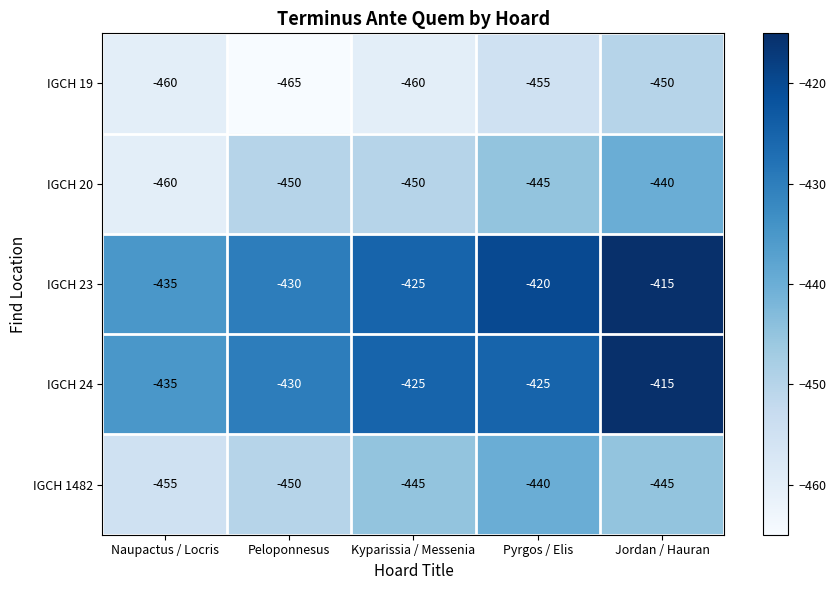

What is the difference between the highest and lowest values at Kyparissia / Messenia?

35